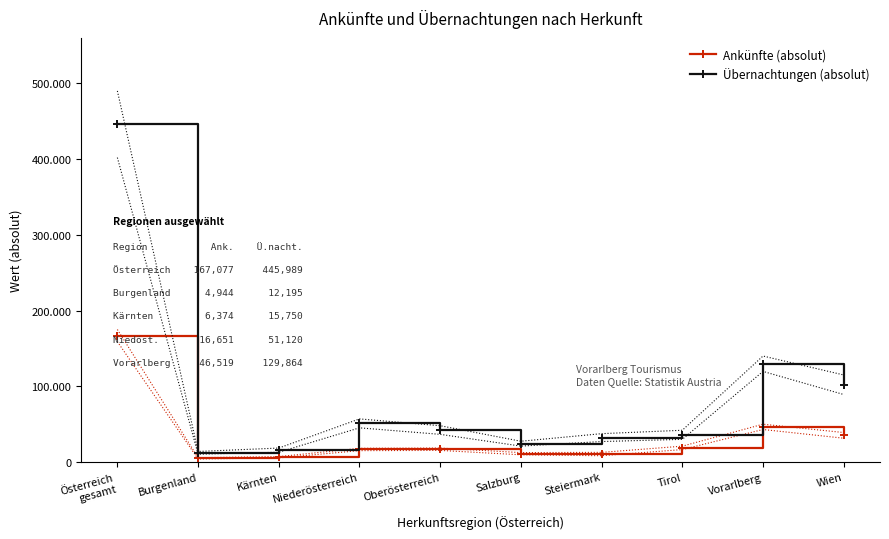

What are all the series names shown in the legend?

Ankünfte (absolut), Übernachtungen (absolut)